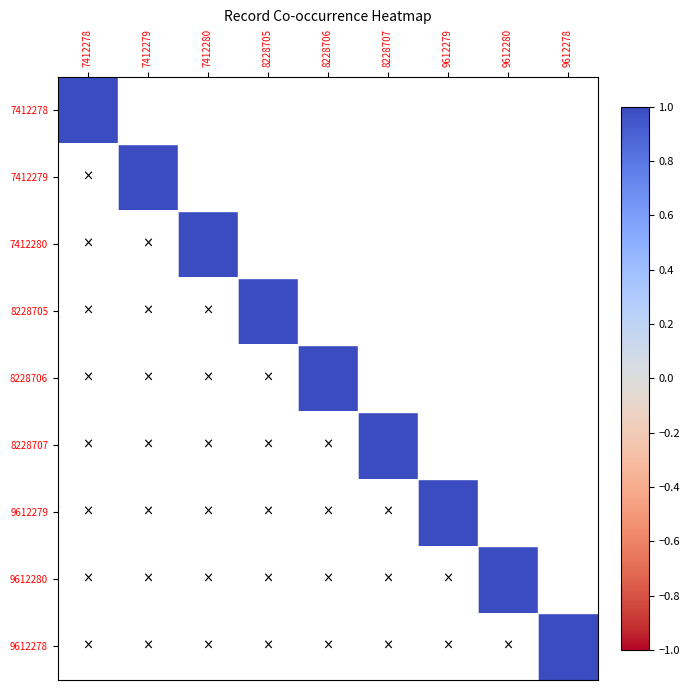

Reading left to right, what are all the values shown in this chart?

7412278: 7412278=1	7412279=0	7412280=0	8228705=0	8228706=0	8228707=0	9612279=0	9612280=0	9612278=0
7412279: 7412278=0	7412279=1	7412280=0	8228705=0	8228706=0	8228707=0	9612279=0	9612280=0	9612278=0
7412280: 7412278=0	7412279=0	7412280=1	8228705=0	8228706=0	8228707=0	9612279=0	9612280=0	9612278=0
8228705: 7412278=0	7412279=0	7412280=0	8228705=1	8228706=0	8228707=0	9612279=0	9612280=0	9612278=0
8228706: 7412278=0	7412279=0	7412280=0	8228705=0	8228706=1	8228707=0	9612279=0	9612280=0	9612278=0
8228707: 7412278=0	7412279=0	7412280=0	8228705=0	8228706=0	8228707=1	9612279=0	9612280=0	9612278=0
9612279: 7412278=0	7412279=0	7412280=0	8228705=0	8228706=0	8228707=0	9612279=1	9612280=0	9612278=0
9612280: 7412278=0	7412279=0	7412280=0	8228705=0	8228706=0	8228707=0	9612279=0	9612280=1	9612278=0
9612278: 7412278=0	7412279=0	7412280=0	8228705=0	8228706=0	8228707=0	9612279=0	9612280=0	9612278=1